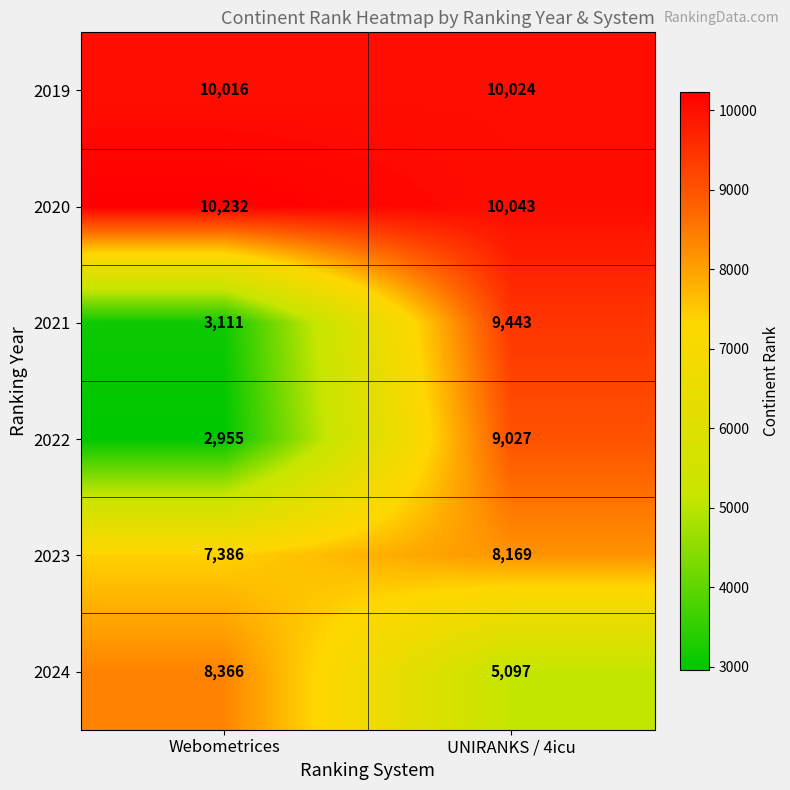

What is the sum of the 2023 values at Webometrices and UNIRANKS / 4icu?

15555